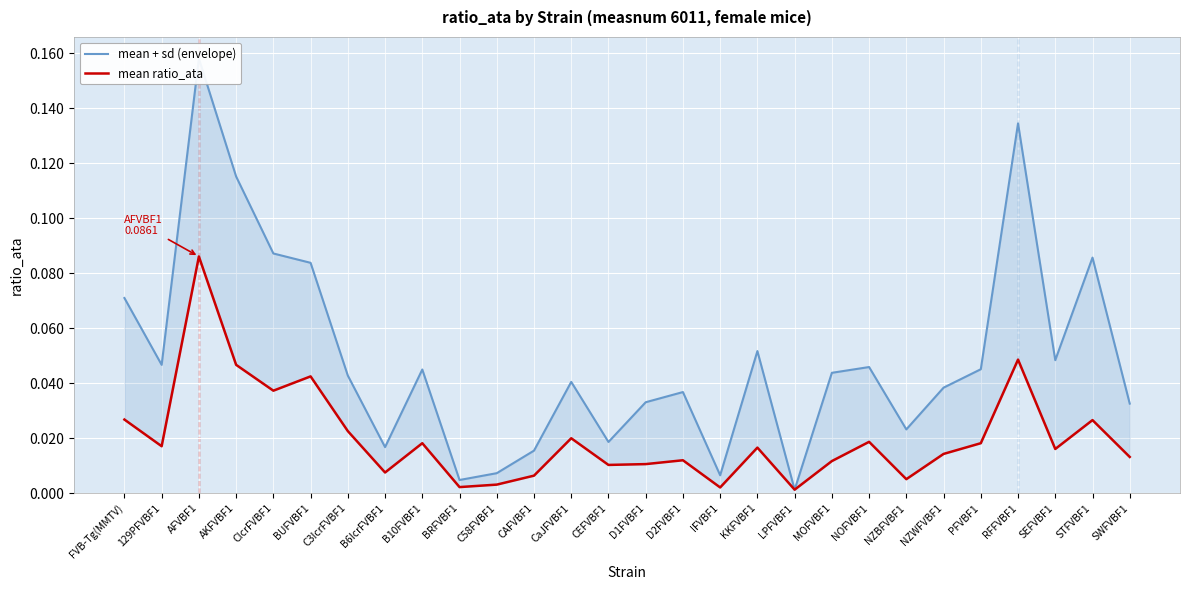

At which category does mean ratio_ata reach its first local valley?

129PFVBF1